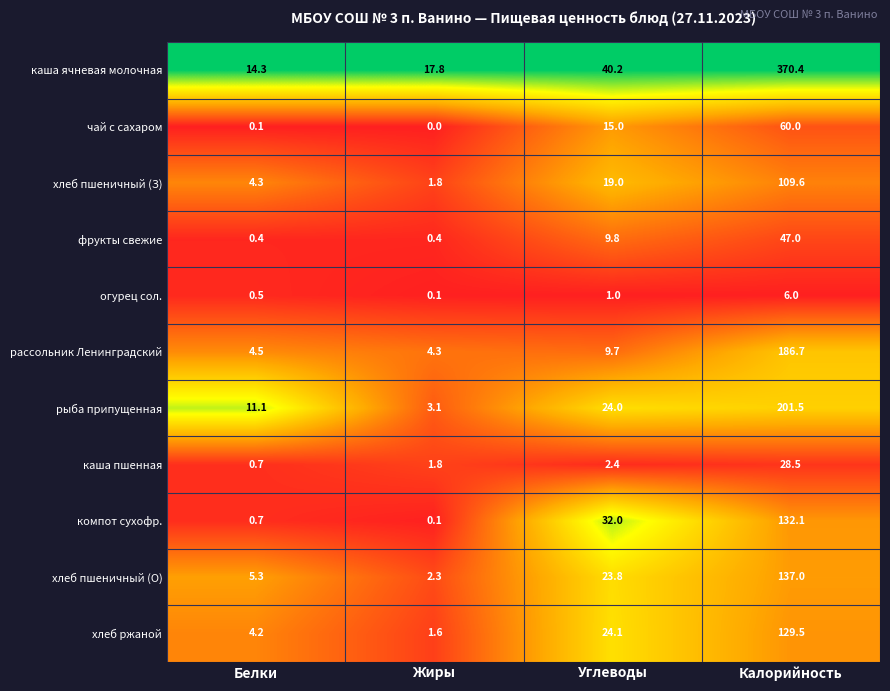

List the series in order of their peak value, lowest first.

огурец сол., каша пшенная, фрукты свежие, чай с сахаром, хлеб пшеничный (З), хлеб ржаной, компот сухофр., хлеб пшеничный (О), рассольник Ленинградский, рыба припущенная, каша ячневая молочная